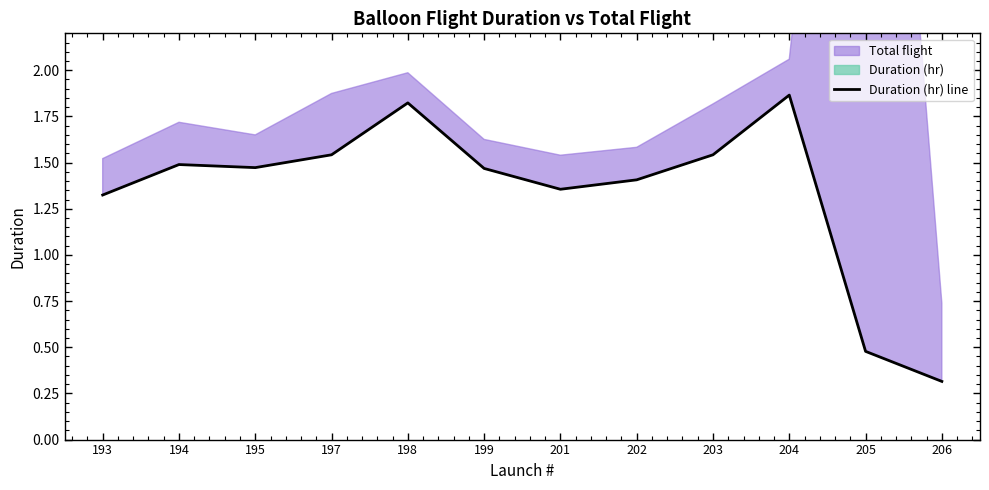

At which category does the chart reach its minimum across all series?

206